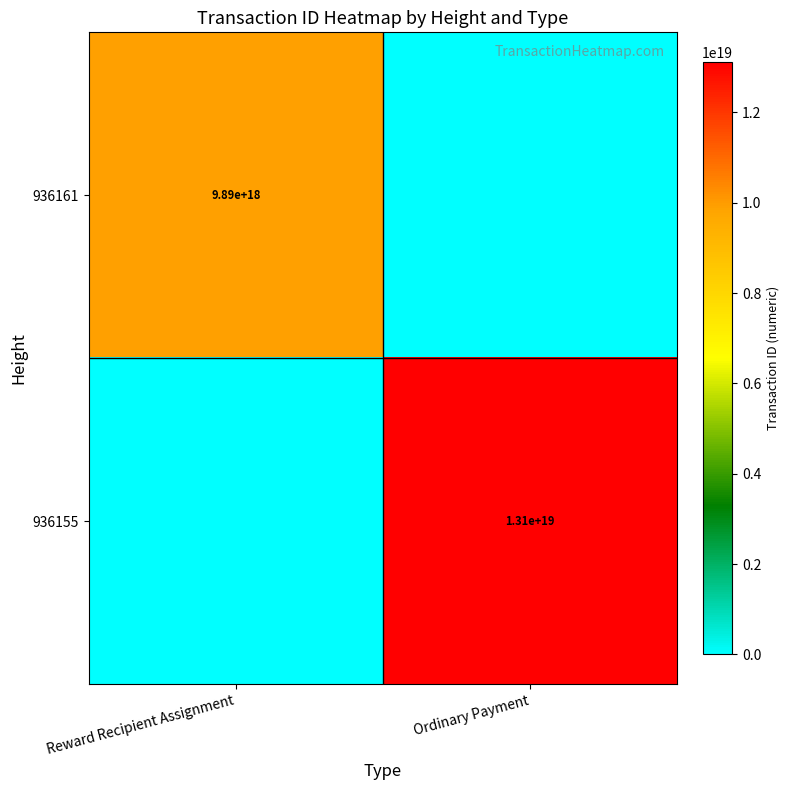

True or false: 936155 has a value of 4334321703334664192 at Ordinary Payment.

False